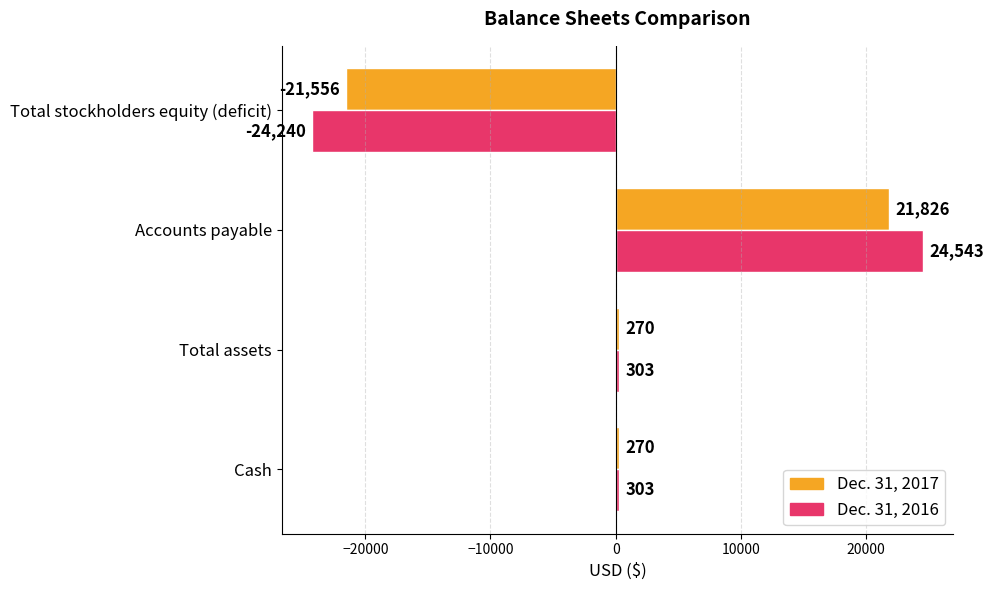

List the series in order of their overall mean, lowest first.

Dec. 31, 2017, Dec. 31, 2016